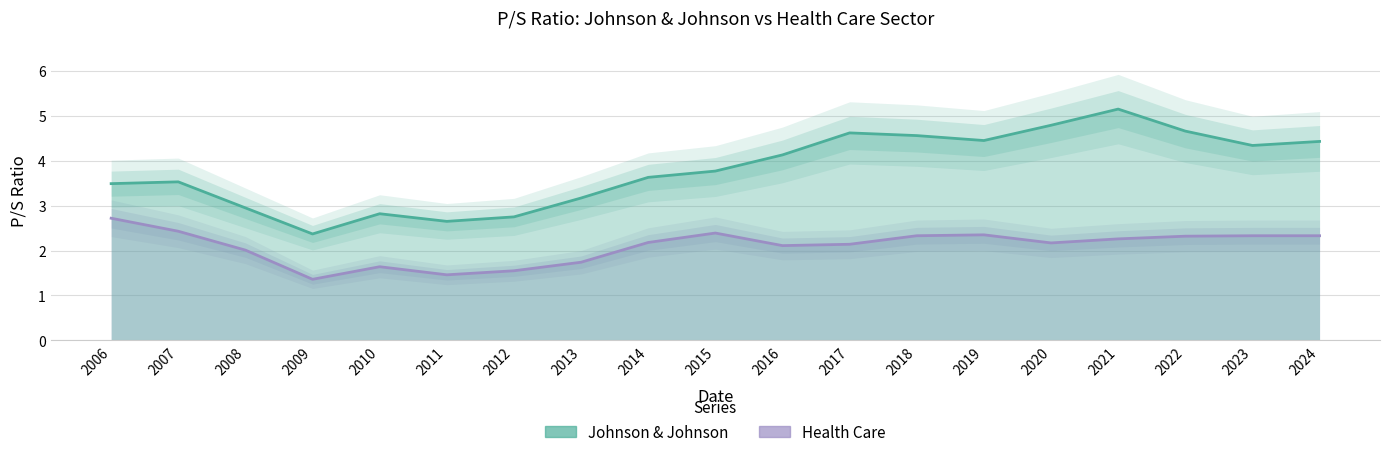

List the series in order of their overall mean, highest first.

Johnson & Johnson, Health Care